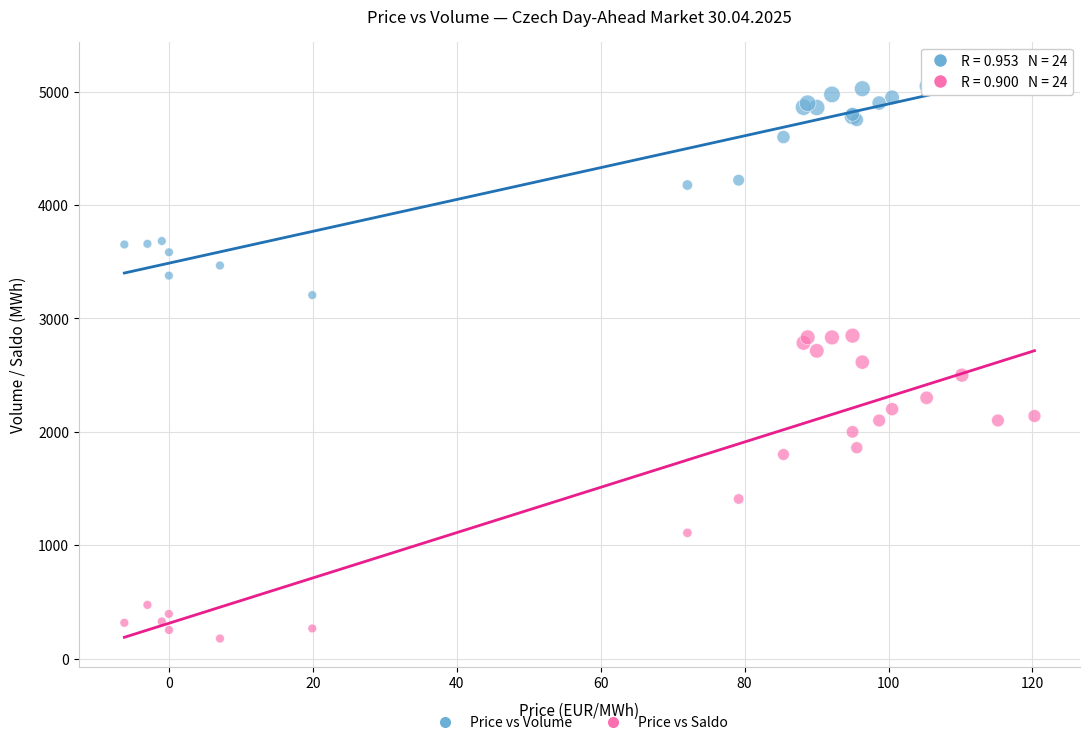

Which series reaches the minimum Y coordinate?

Price vs Saldo